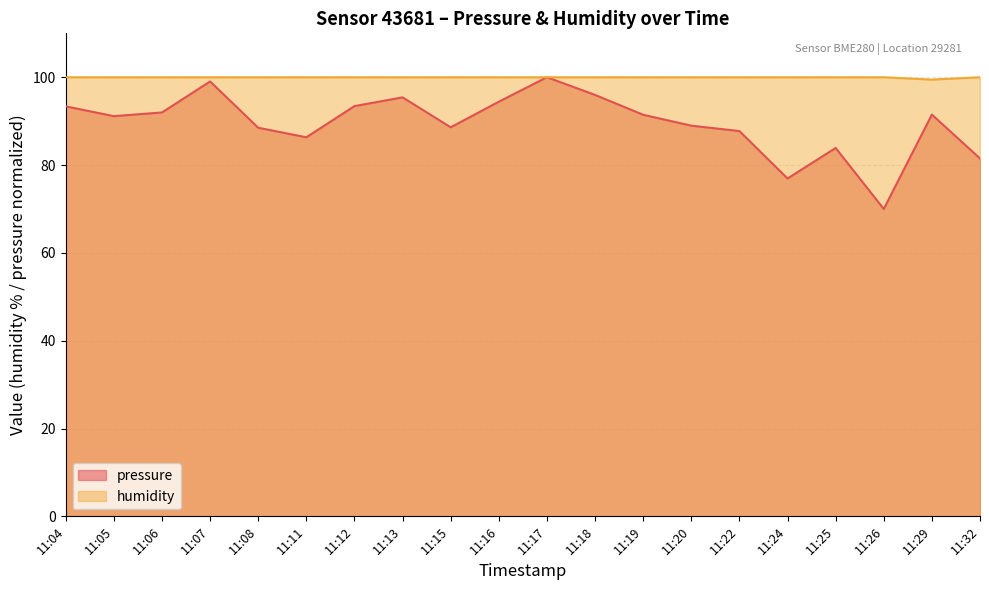

What is the difference between the humidity values at 11:11 and 11:29?

0.5